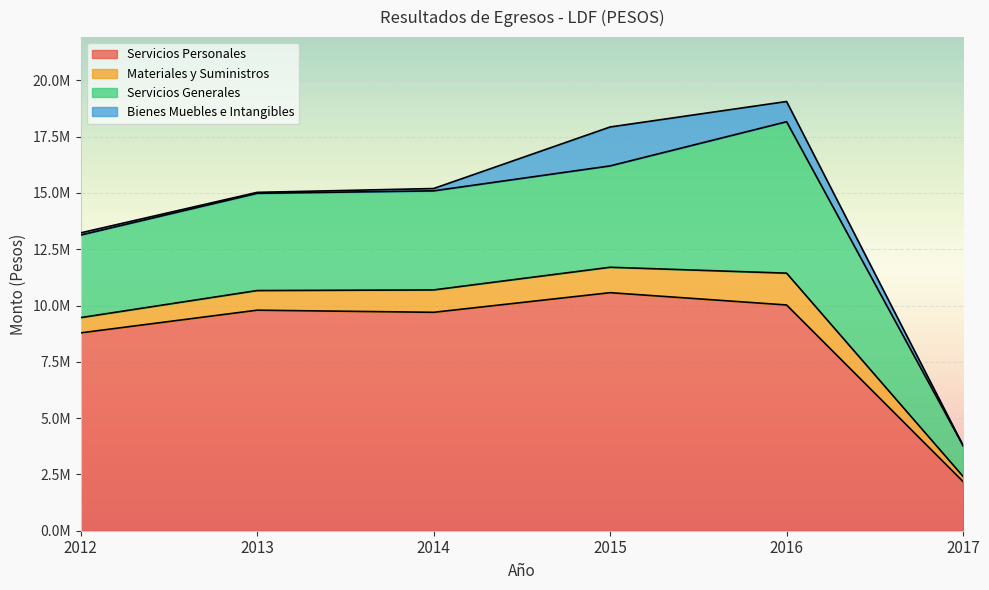

What is the value of the Materiales y Suministros point at the 1st from the left?

677709.2